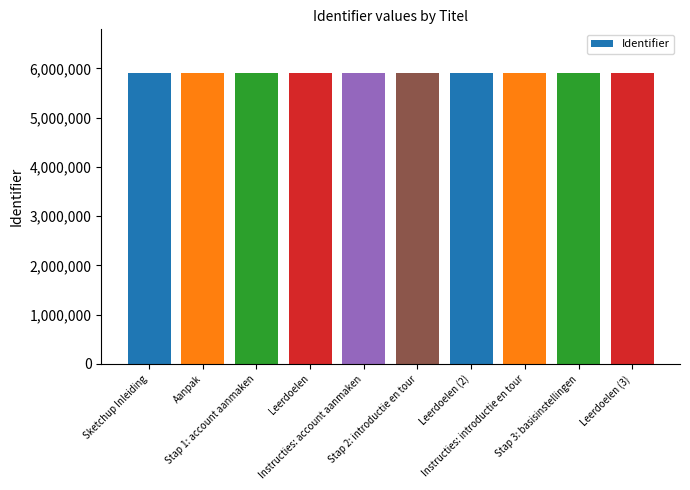

What is the value of the 3rd bar from the left?

5906861